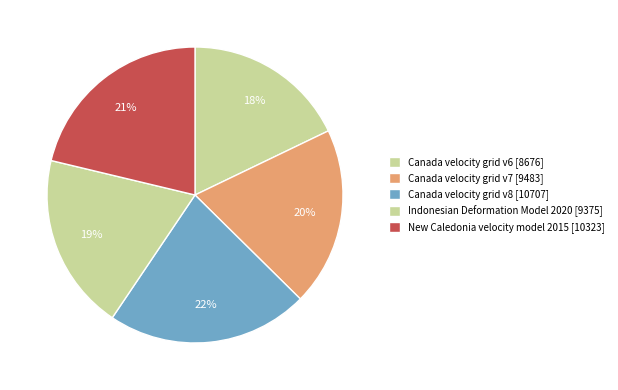

How many slices are in this pie chart?

5